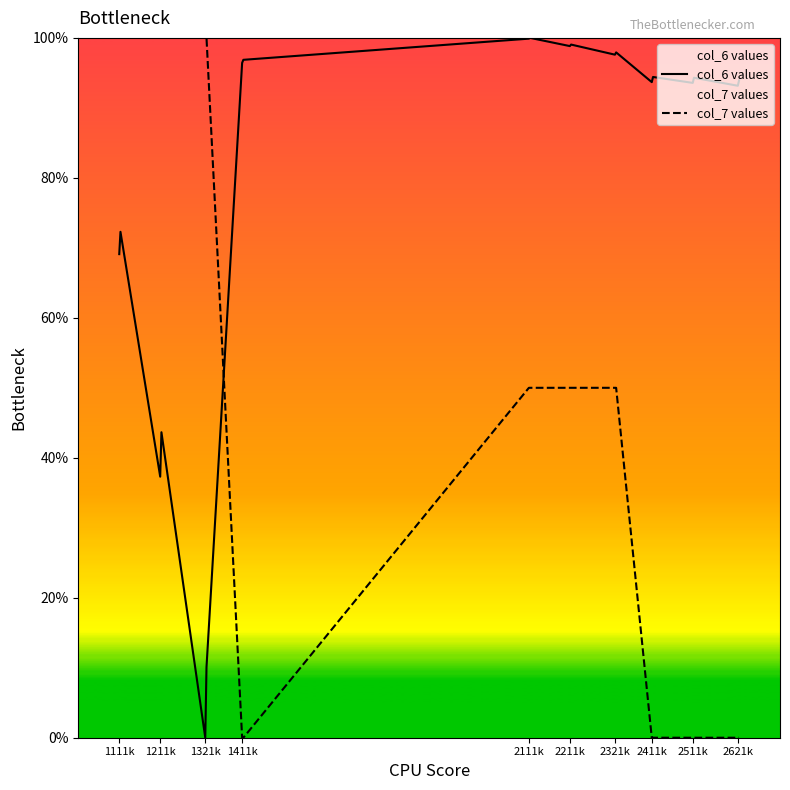

List the series in order of their overall mean, lowest first.

col_7 values, col_6 values